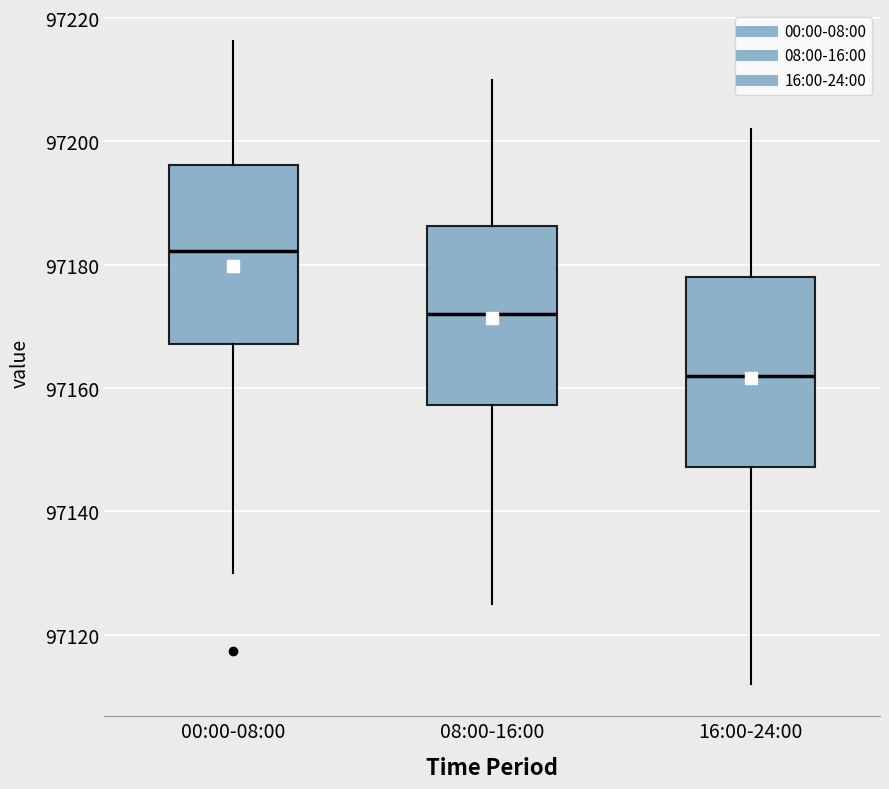

Where is the lower edge of the box for 16:00-24:00 on the y-axis? The values are not printed on the chart, so give them approximately, as read against the axis.

97148